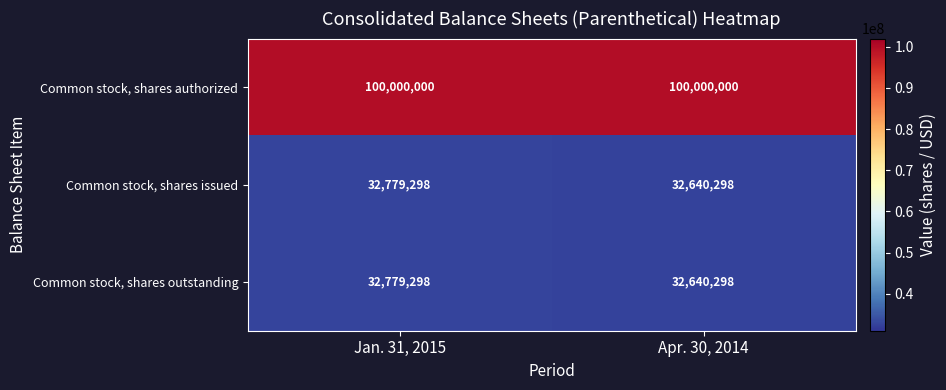

At which category is the sum across all series the highest?

Jan. 31, 2015